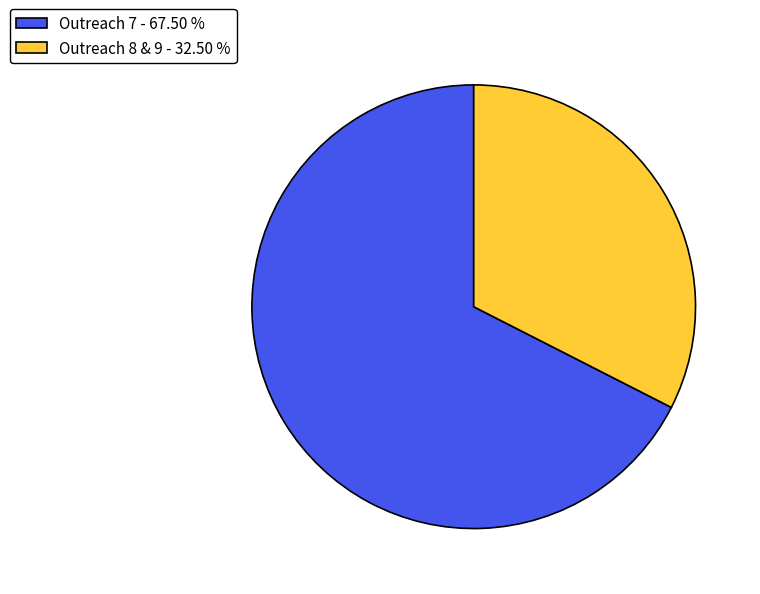

Rank the categories by value from lowest to highest.

Outreach 8 & 9 - 32.50 %, Outreach 7 - 67.50 %